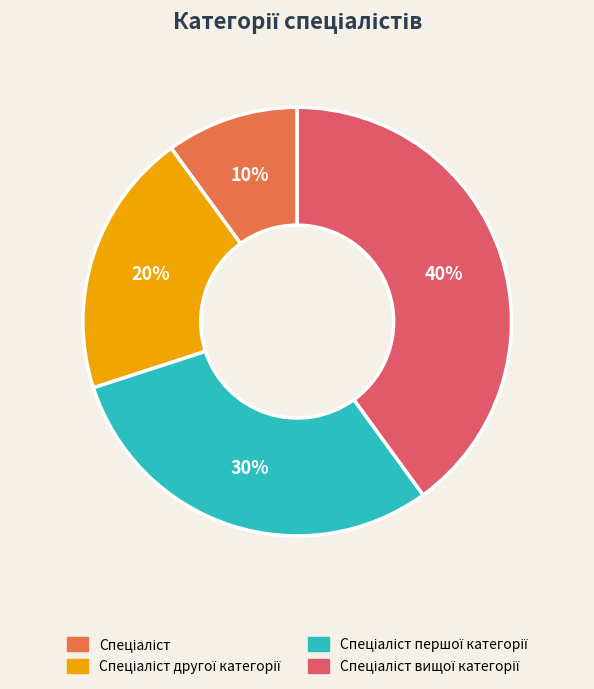

To the nearest percent, what is the average slice percentage?

25%